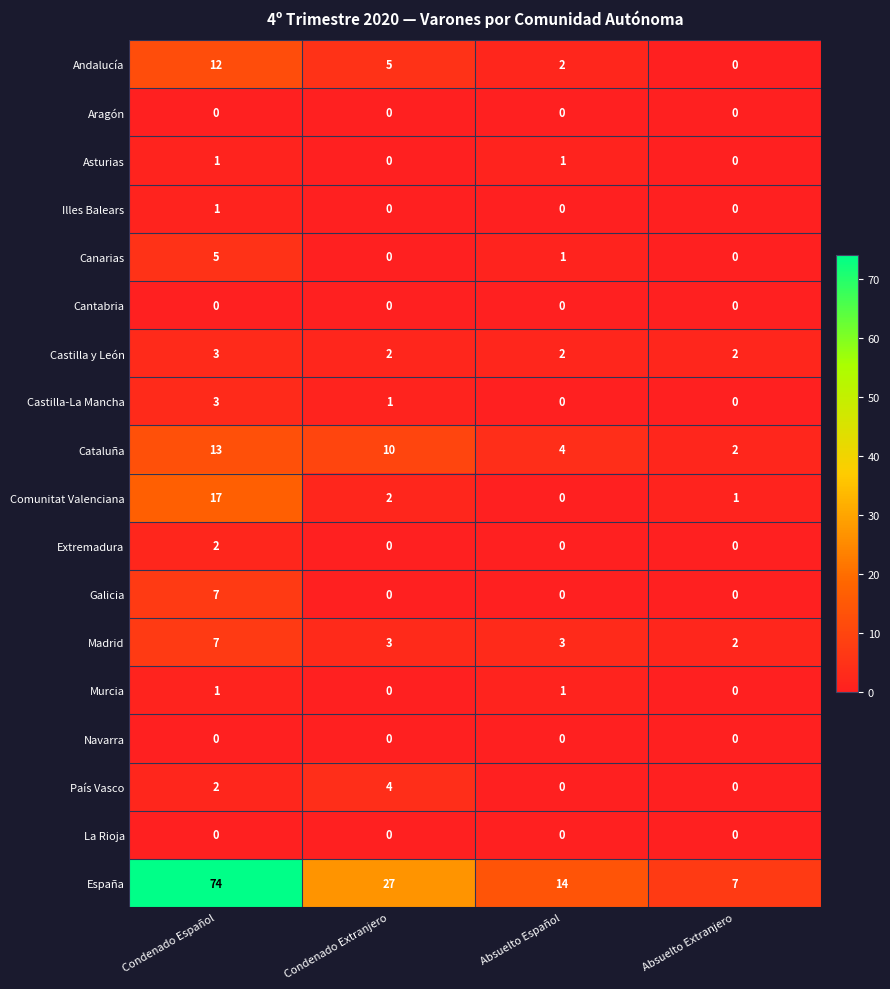

True or false: Andalucía has a value of 2 at Absuelto Español.

True